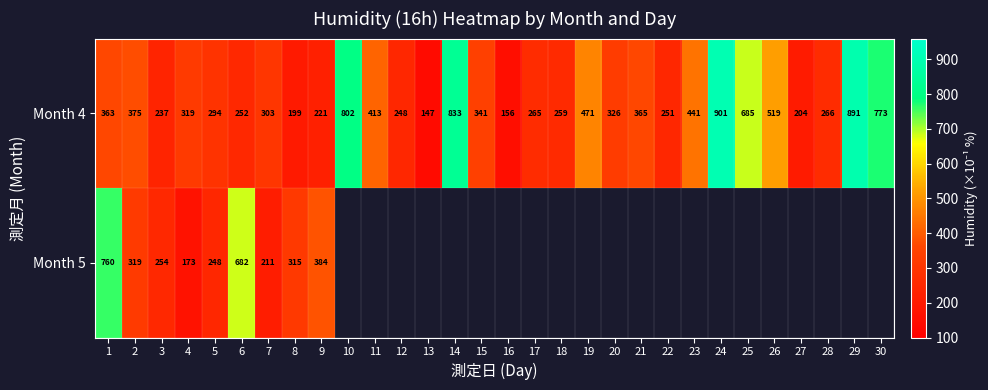

What is the approximate value of Month 4 at 7?

303